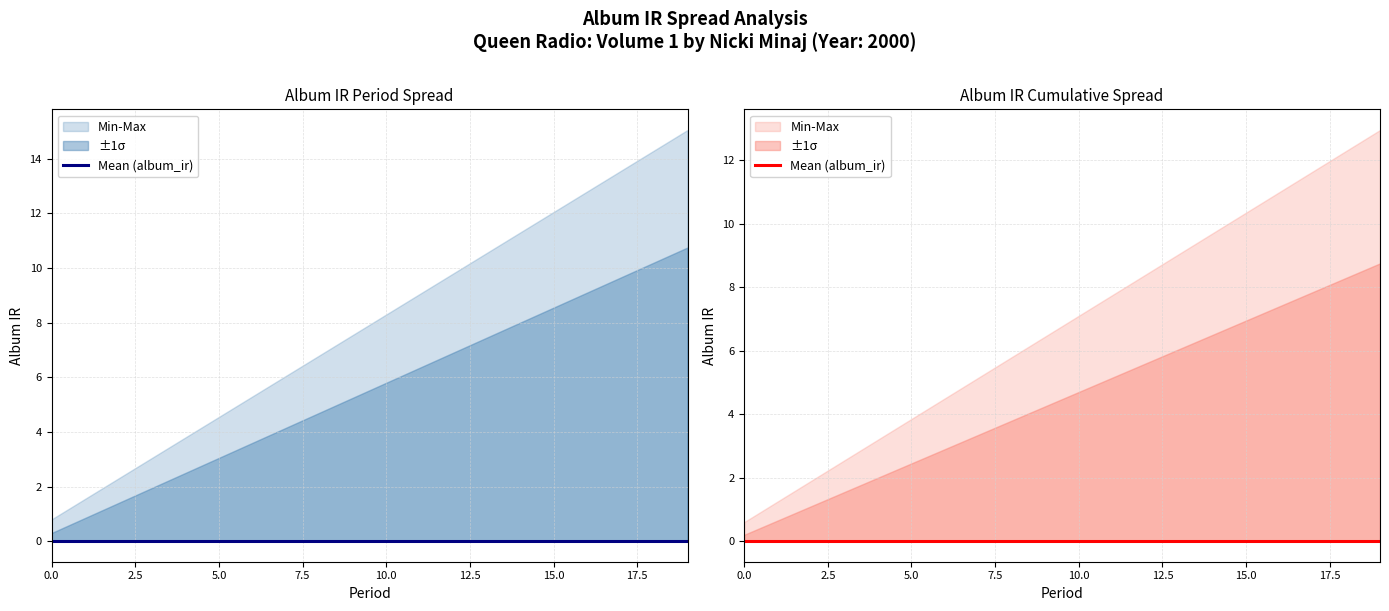

Which has a higher value, 17 or 5?

17